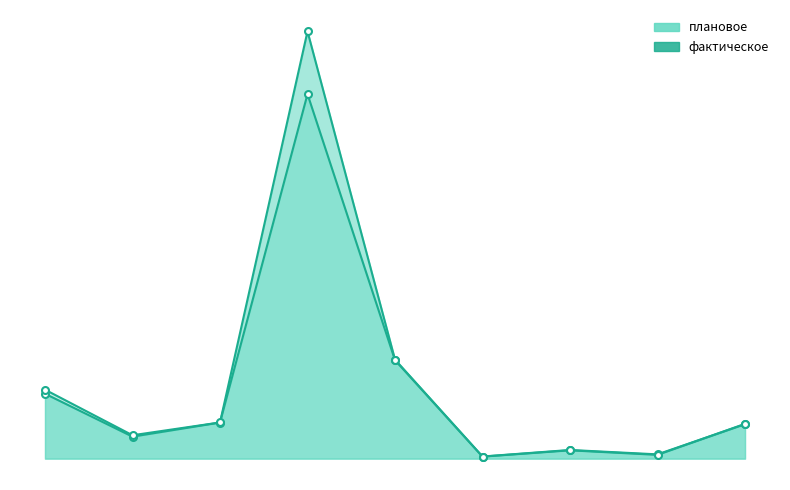

Which series changed the most between 2 (597) and 8 (598)?

фактическое